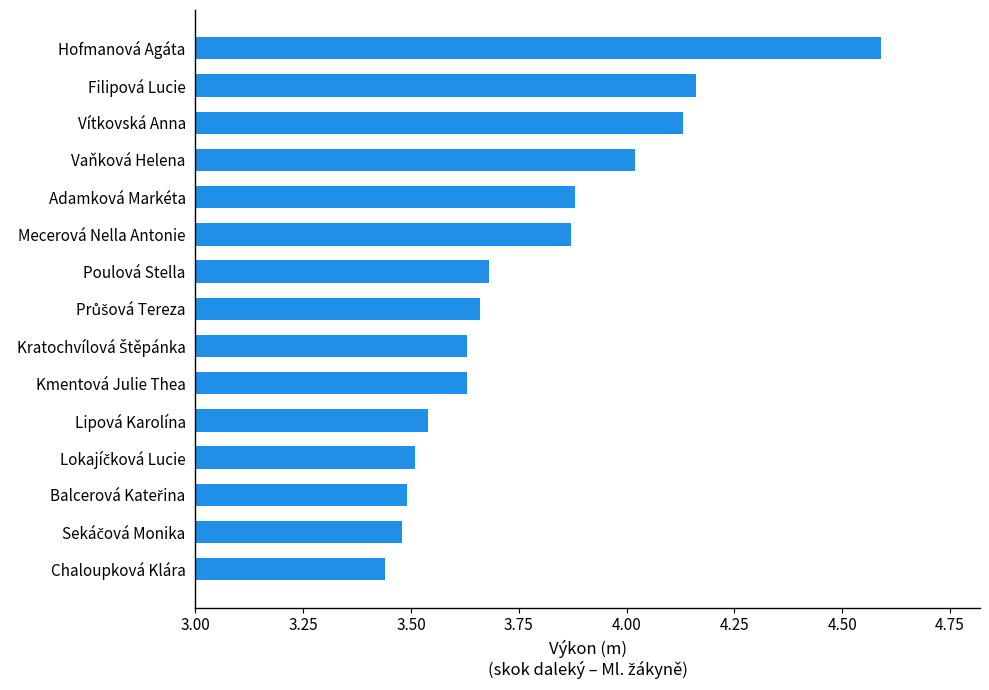

What is the greatest value displayed?

4.6